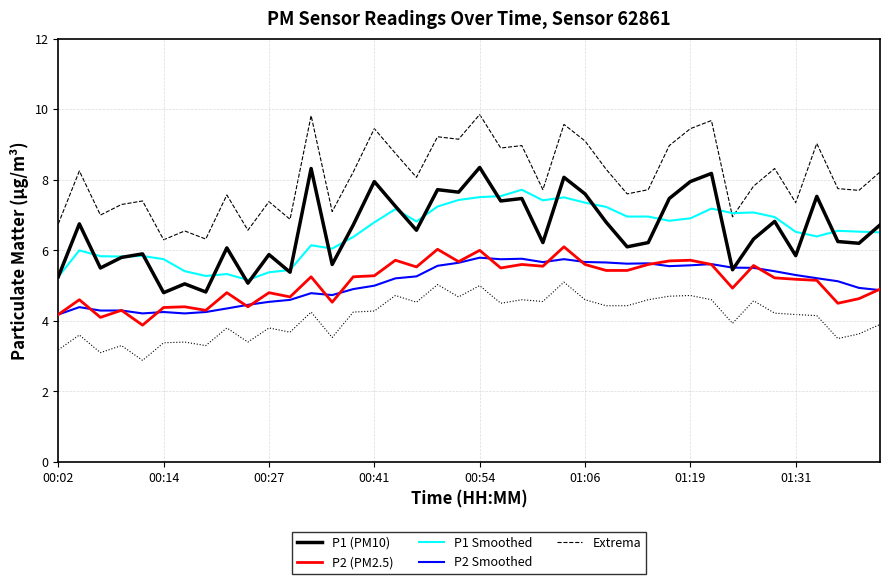

Reading left to right, list all the values displayed in this chart.

P1 (PM10): 5.2	6.8	5.5	5.8	5.9	4.8	5.0	4.8	6.1	5.1	5.9	5.4	8.3	5.6	6.7	8.0	7.2	6.6	7.7	7.7	8.3	7.4	7.5	6.2	8.1	7.6	6.8	6.1	6.2	7.5	8.0	8.2	5.5	6.3	6.8	5.8	7.5	6.2	6.2	6.7
P2 (PM2.5): 4.2	4.6	4.1	4.3	3.9	4.4	4.4	4.3	4.8	4.4	4.8	4.7	5.2	4.5	5.2	5.3	5.7	5.5	6.0	5.7	6.0	5.5	5.6	5.5	6.1	5.6	5.4	5.4	5.6	5.7	5.7	5.6	4.9	5.6	5.2	5.2	5.2	4.5	4.6	4.9
P1 Smoothed: 5.2	6.0	5.8	5.8	5.8	5.8	5.4	5.3	5.3	5.2	5.4	5.4	6.1	6.0	6.4	6.8	7.2	6.8	7.2	7.4	7.5	7.5	7.7	7.4	7.5	7.4	7.2	7.0	7.0	6.8	6.9	7.2	7.1	7.1	6.9	6.5	6.4	6.6	6.5	6.5
P2 Smoothed: 4.2	4.4	4.3	4.3	4.2	4.3	4.2	4.3	4.4	4.5	4.5	4.6	4.8	4.7	4.9	5.0	5.2	5.3	5.6	5.6	5.8	5.7	5.8	5.7	5.8	5.7	5.7	5.6	5.6	5.6	5.6	5.6	5.5	5.5	5.4	5.3	5.2	5.1	4.9	4.9
Extrema: 6.8	8.2	7.0	7.3	7.4	6.3	6.5	6.3	7.6	6.6	7.4	6.9	9.8	7.1	8.2	9.4	8.8	8.1	9.2	9.2	9.8	8.9	9.0	7.7	9.6	9.1	8.3	7.6	7.7	9.0	9.4	9.7	7.0	7.8	8.3	7.3	9.0	7.8	7.7	8.2